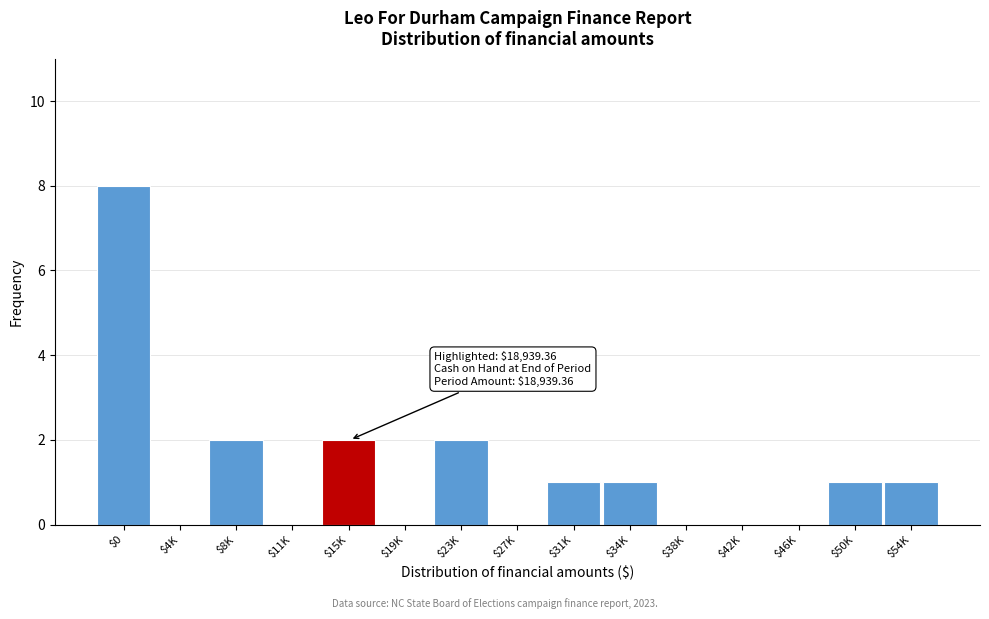

Is it true that the value at $8K is 2?

True